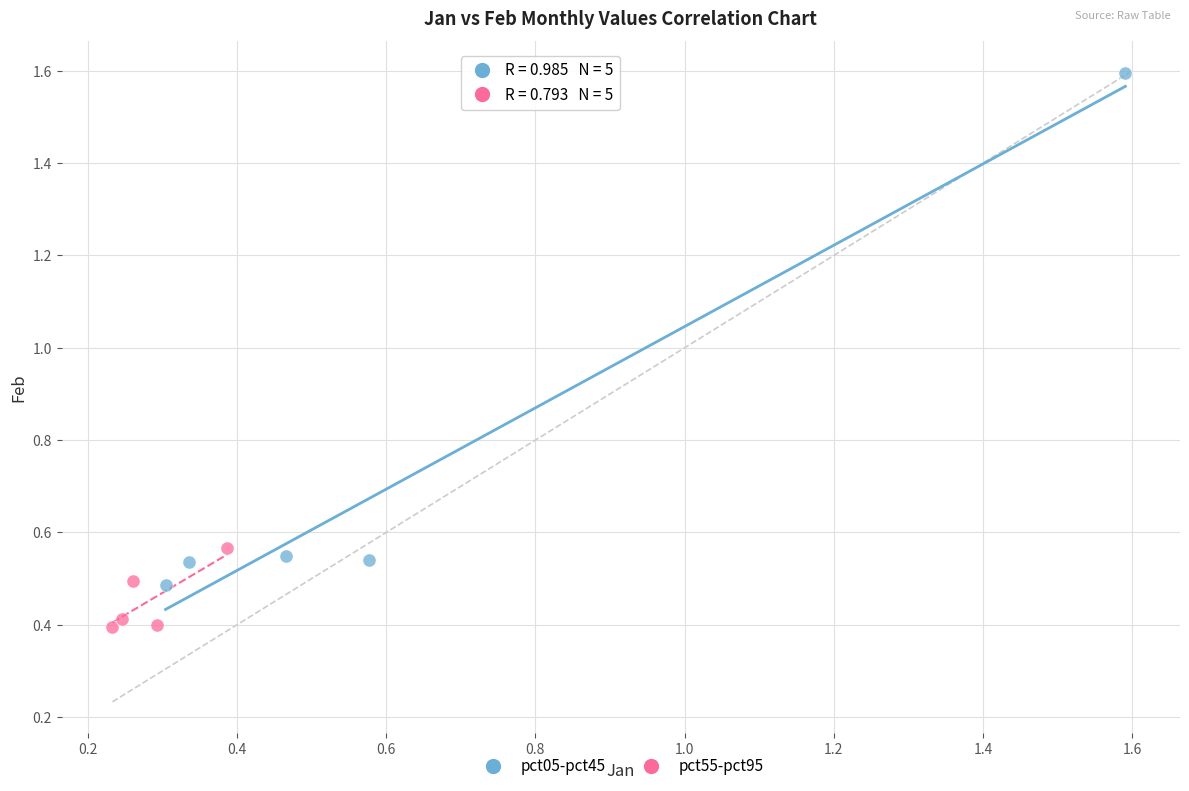

Which series has the widest spread of Y values?

pct05-pct45